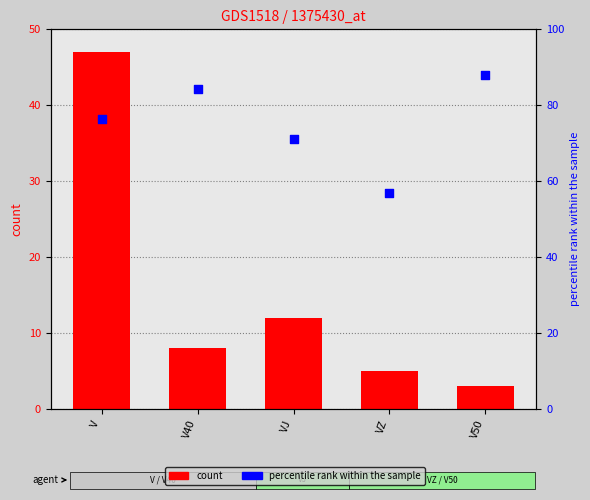

Is the value of percentile rank within the sample at VJ greater than the value of count at VZ?

Yes